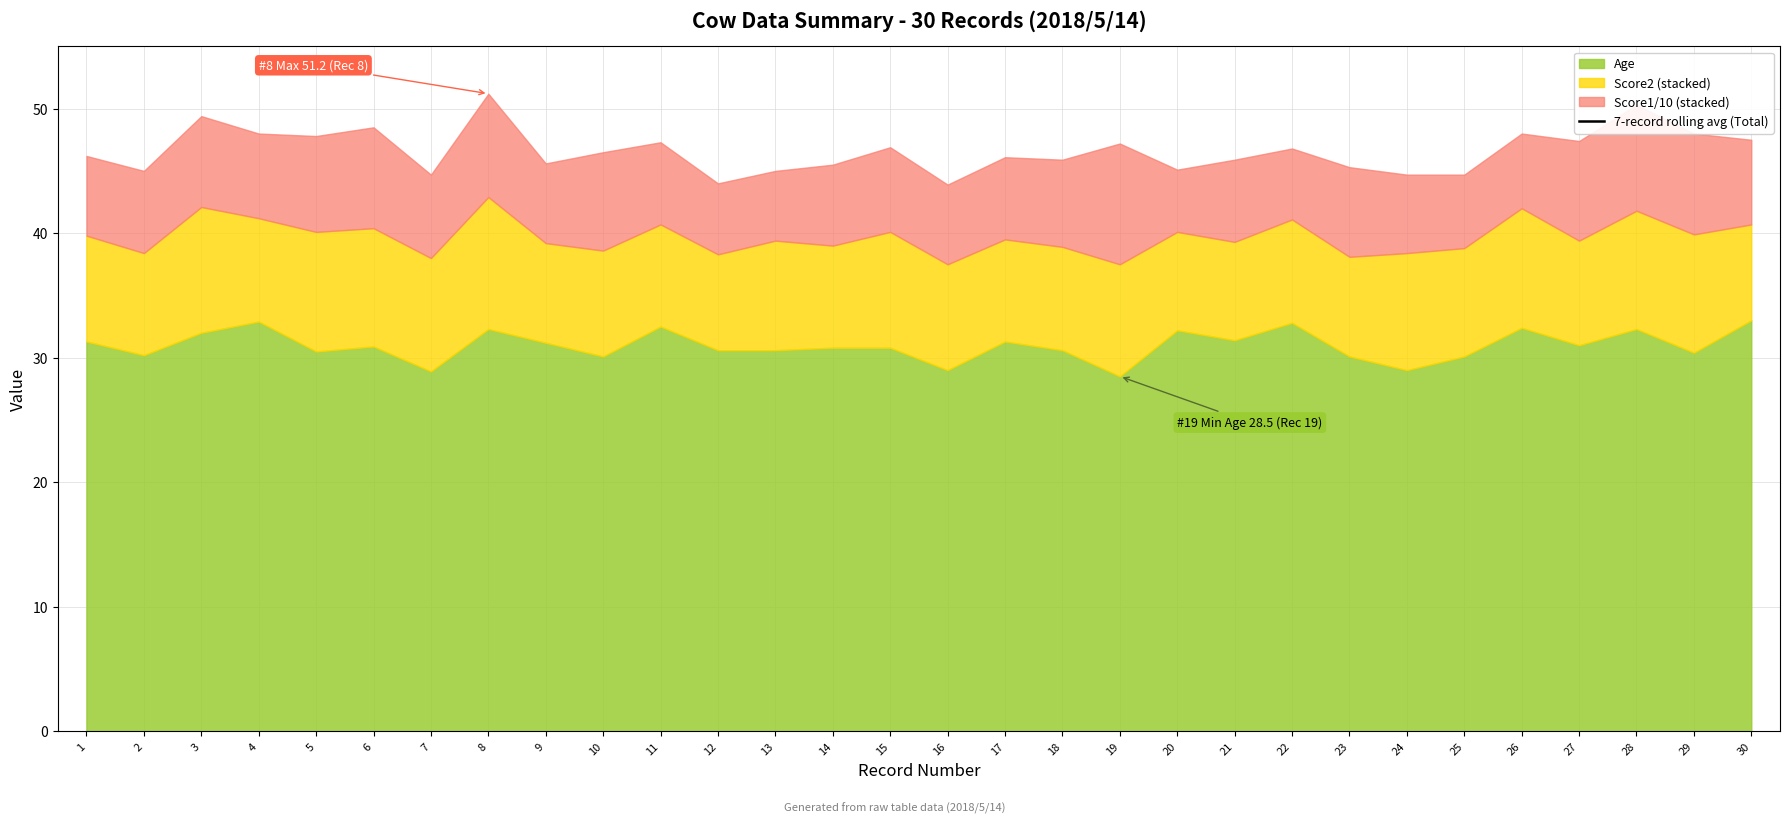

Approximately how many times larger is the value at 19 compared to 18?

1.0